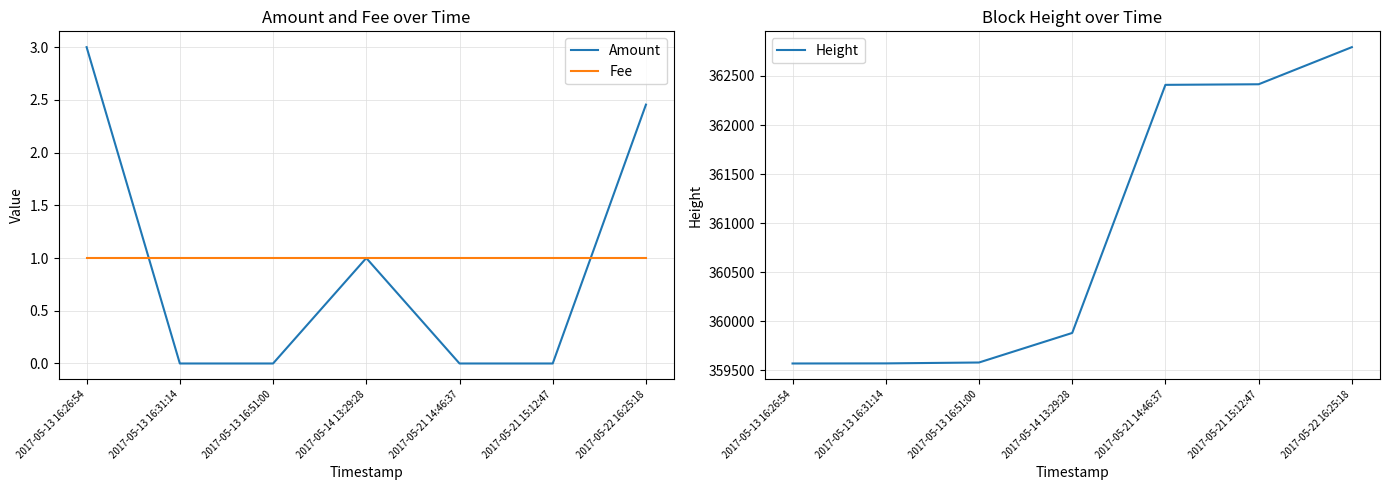

How many lines are shown in the chart?

3